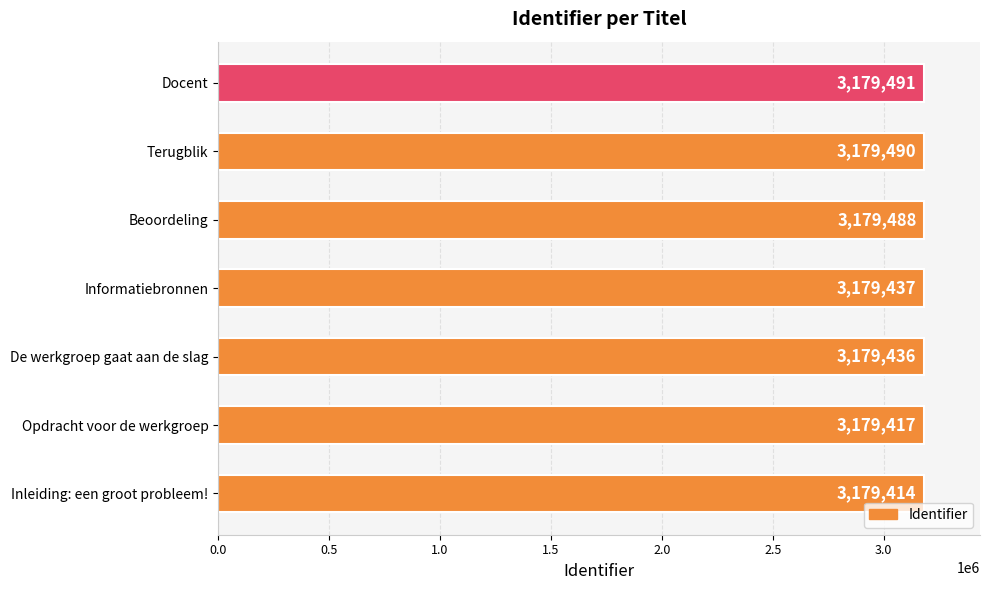

At which label is the value closest to 3179452?

Informatiebronnen